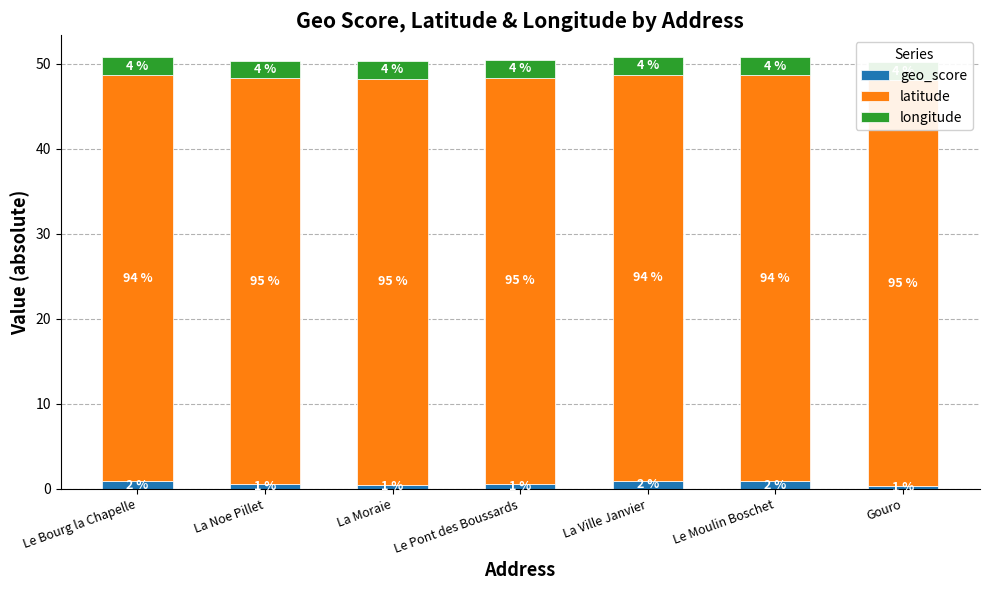

Rank the categories by geo_score value from lowest to highest.

Gouro, La Moraie, La Noe Pillet, Le Pont des Boussards, Le Moulin Boschet, Le Bourg la Chapelle, La Ville Janvier